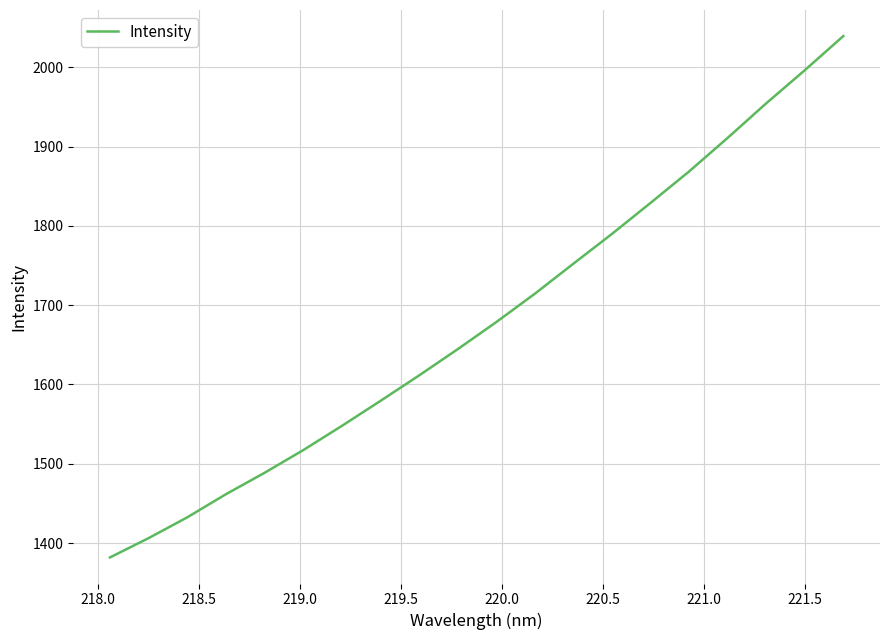

What is the greatest value displayed?

2039.5